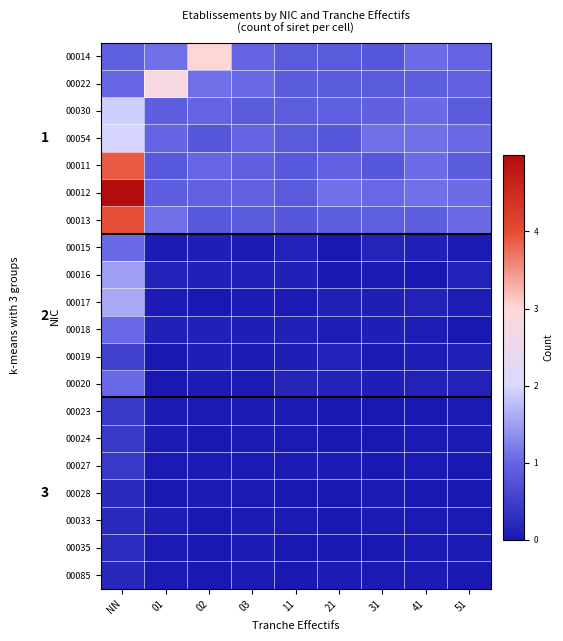

The value of 00024 at 11 is 0.0. True or false?

False